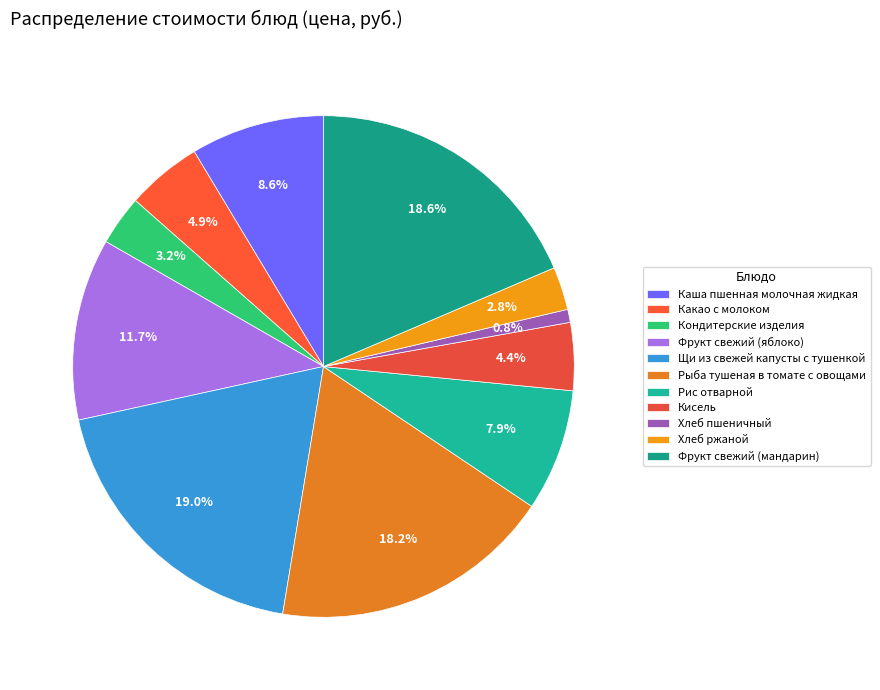

What percentage do Фрукт свежий (мандарин) and Хлеб ржаной together represent?

21.3%